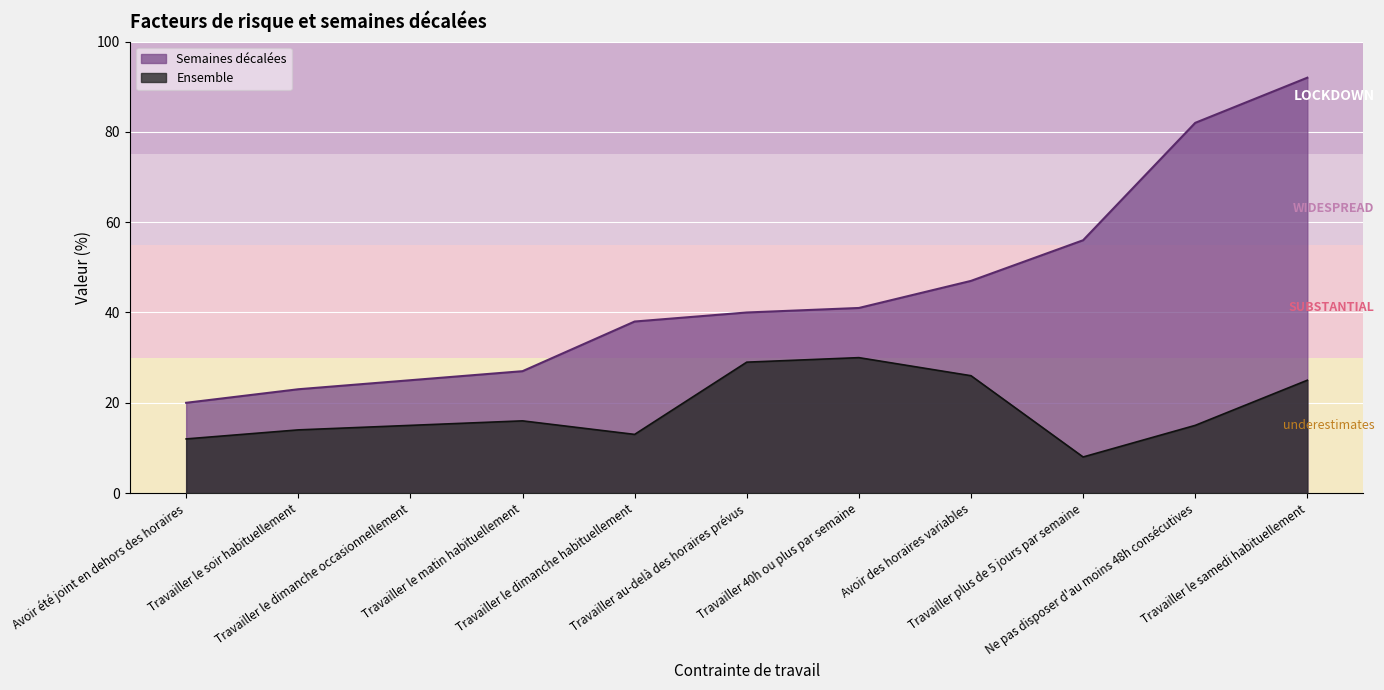

The Semaines décalées series shows 164 at Travailler le samedi habituellement. True or false?

False